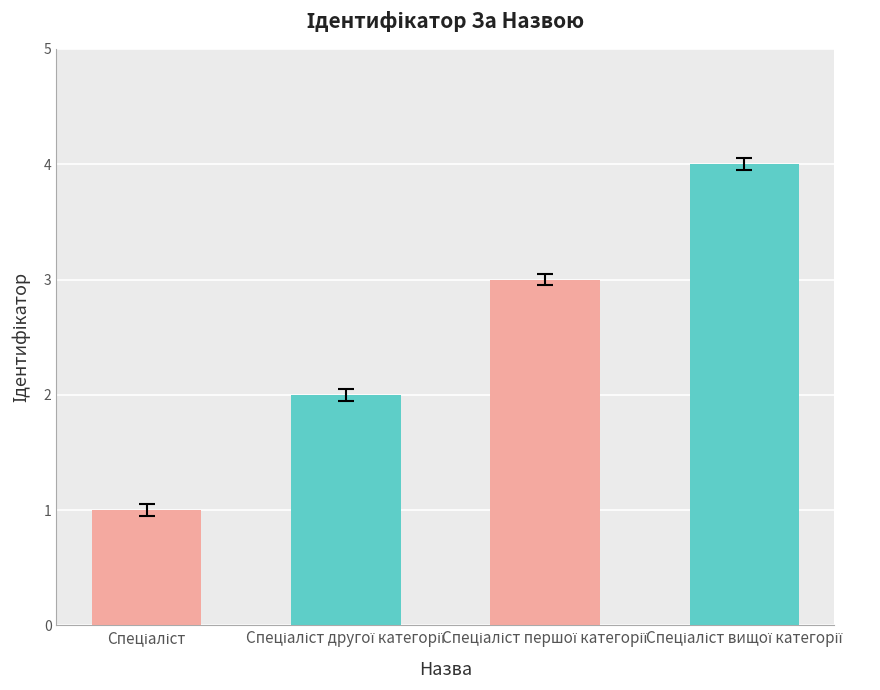

What is the difference between the maximum and minimum values?

3